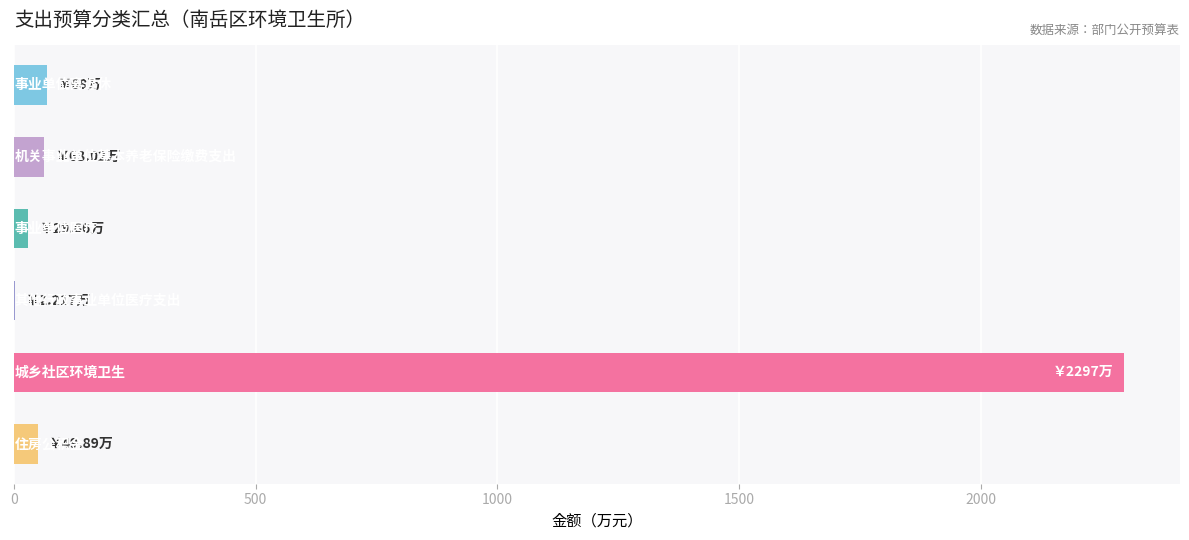

What is the maximum value shown in the chart?

2296.6